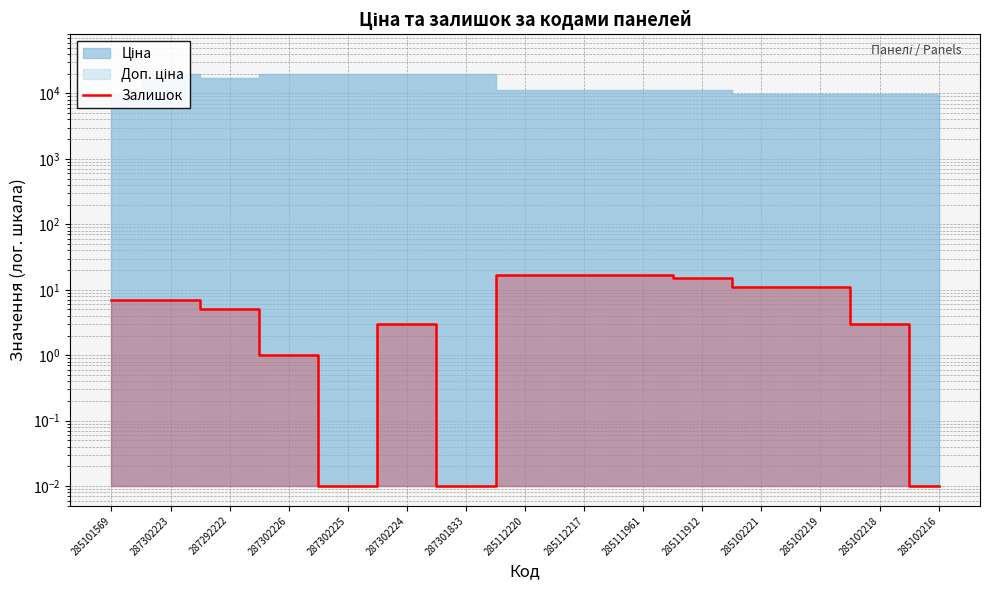

The value at 285111961 is 9.8. True or false?

False